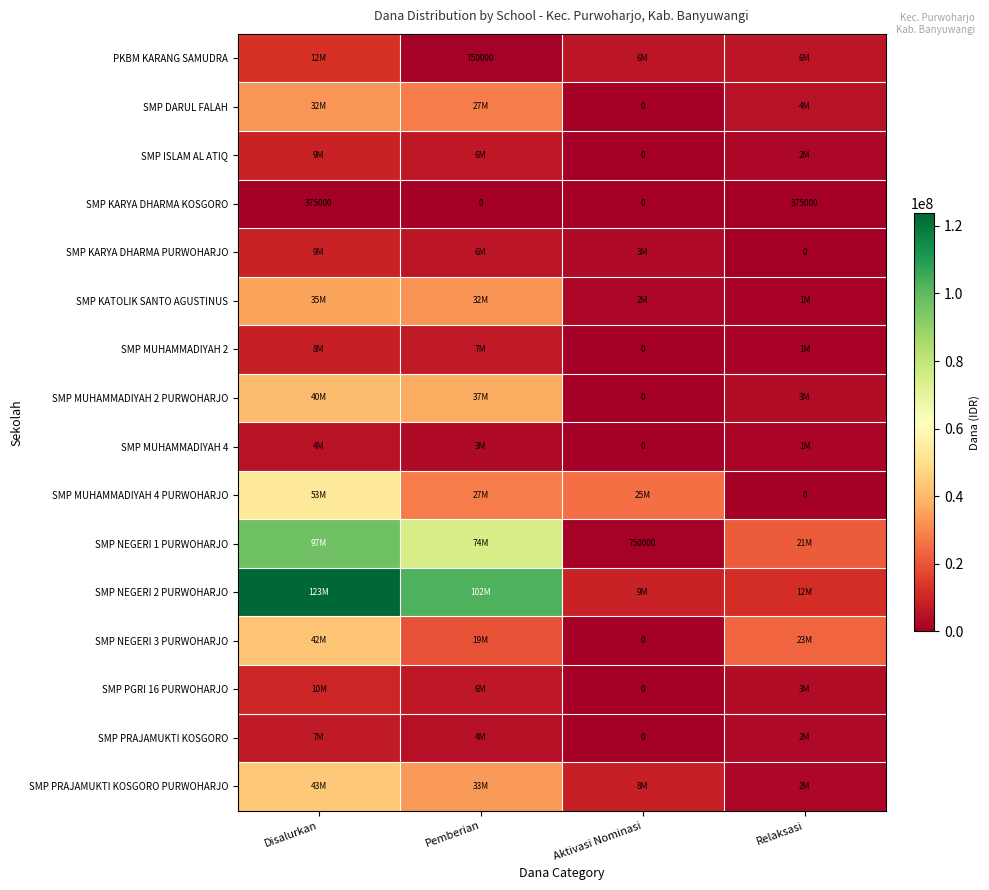

How many positive values does the SMP KARYA DHARMA KOSGORO series have?

2